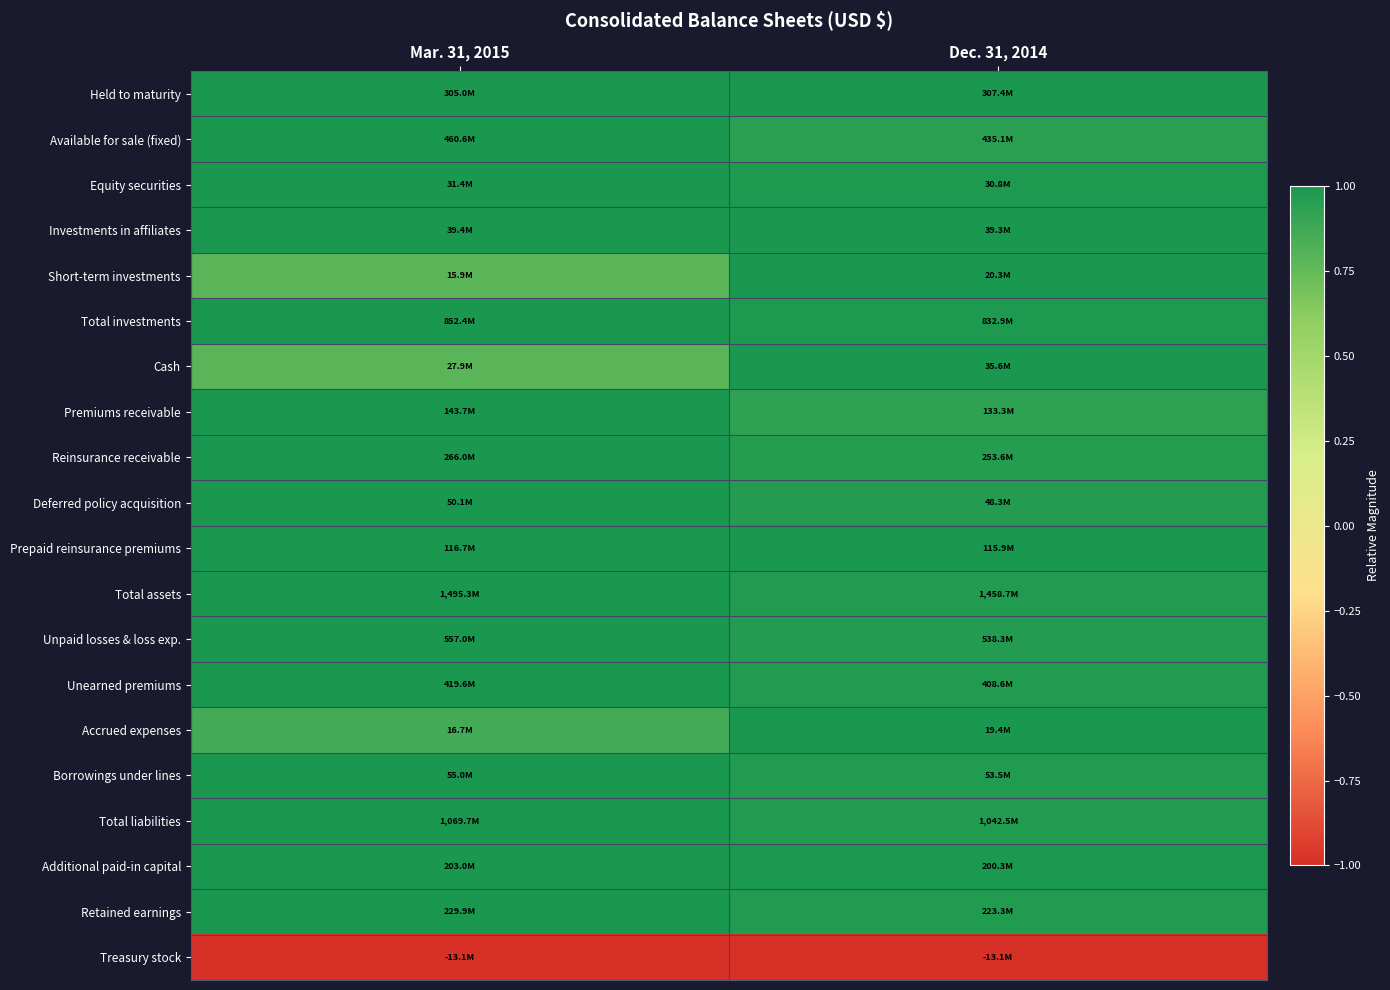

Which has a higher value, Dec. 31, 2014 or Mar. 31, 2015?

Dec. 31, 2014